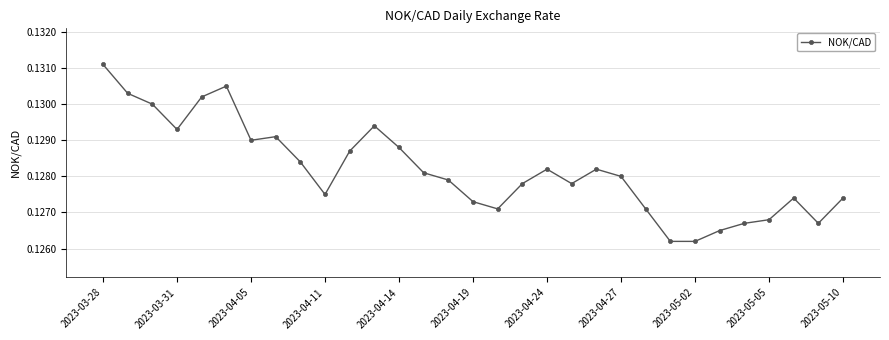

How many interior local peaks (higher than both neighbors) does the data have?

6